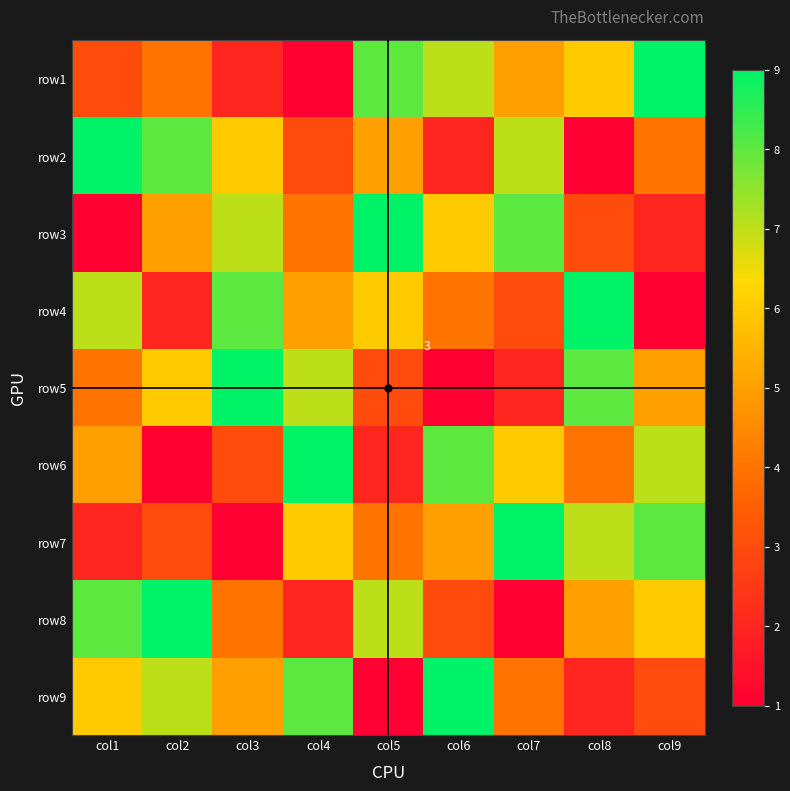

How many values in the row5 series exceed 5?

4